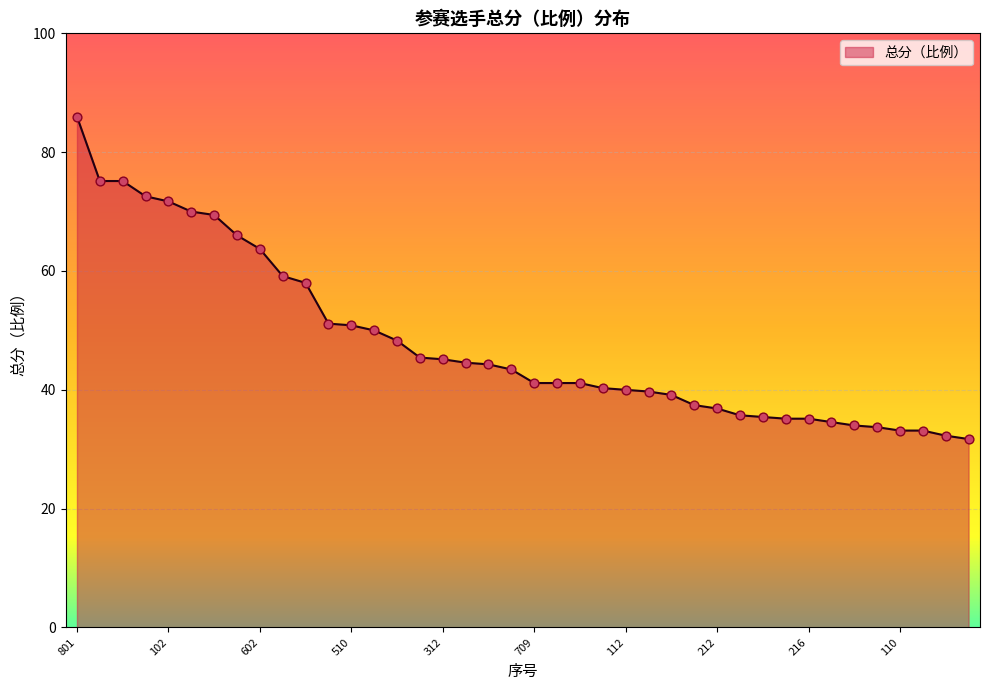

What is the maximum value shown in the chart?

86.0